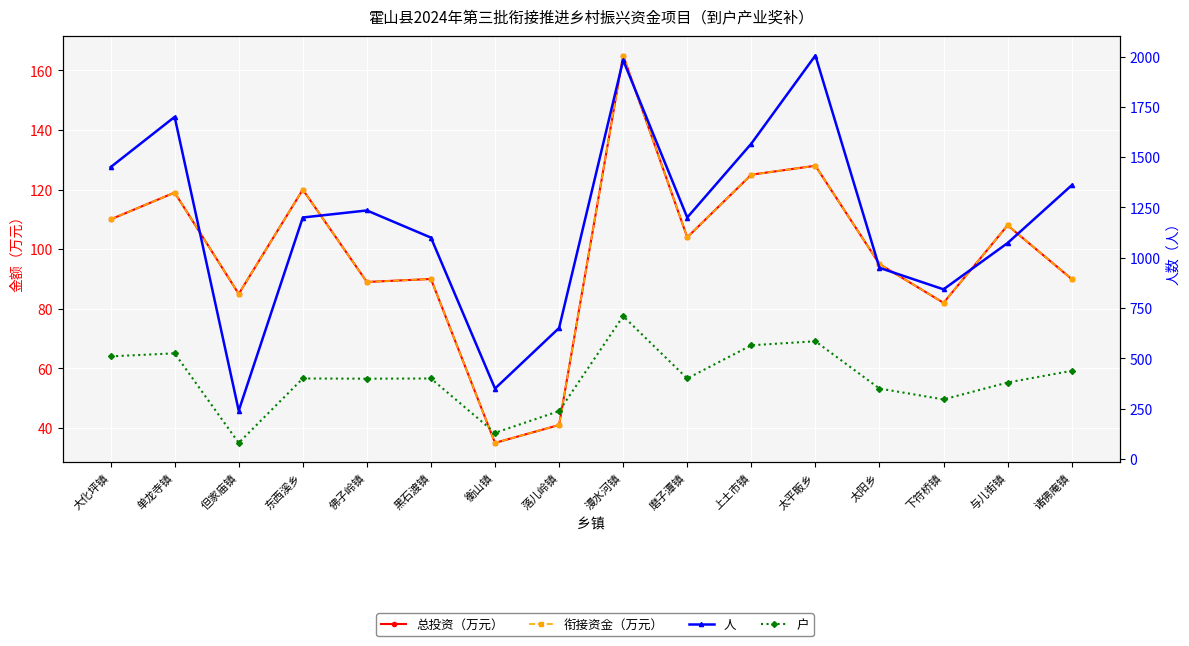

What is the average value of the 户 series?

400